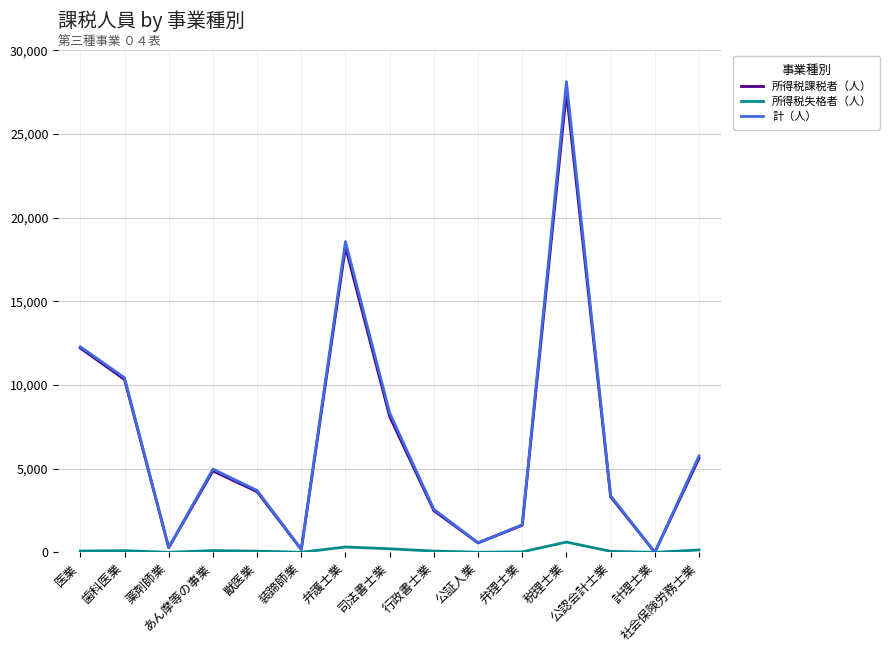

Between 装蹄師業 and 弁理士業, which series saw the biggest shift?

計（人）